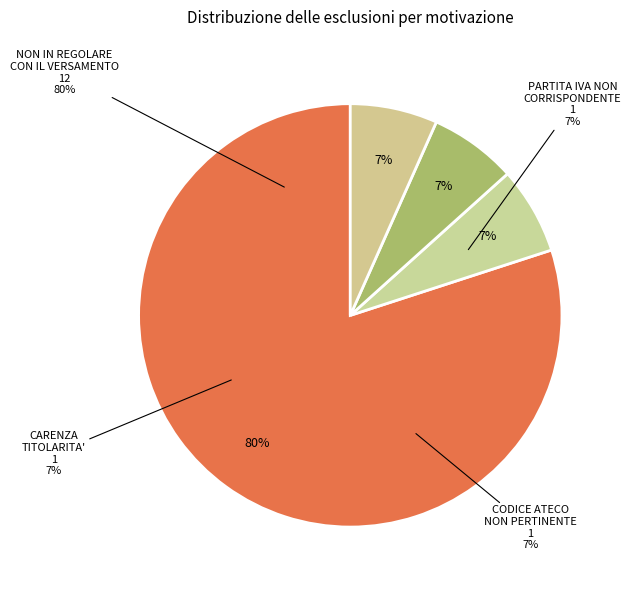

Approximately how many times larger is the value at CODICE ATECO NON PERTINENTE PER INDIRIZZO compared to CARENZA TITOLARITA' SOGGETTIVA DELLA ATTIVITA'?

1.0